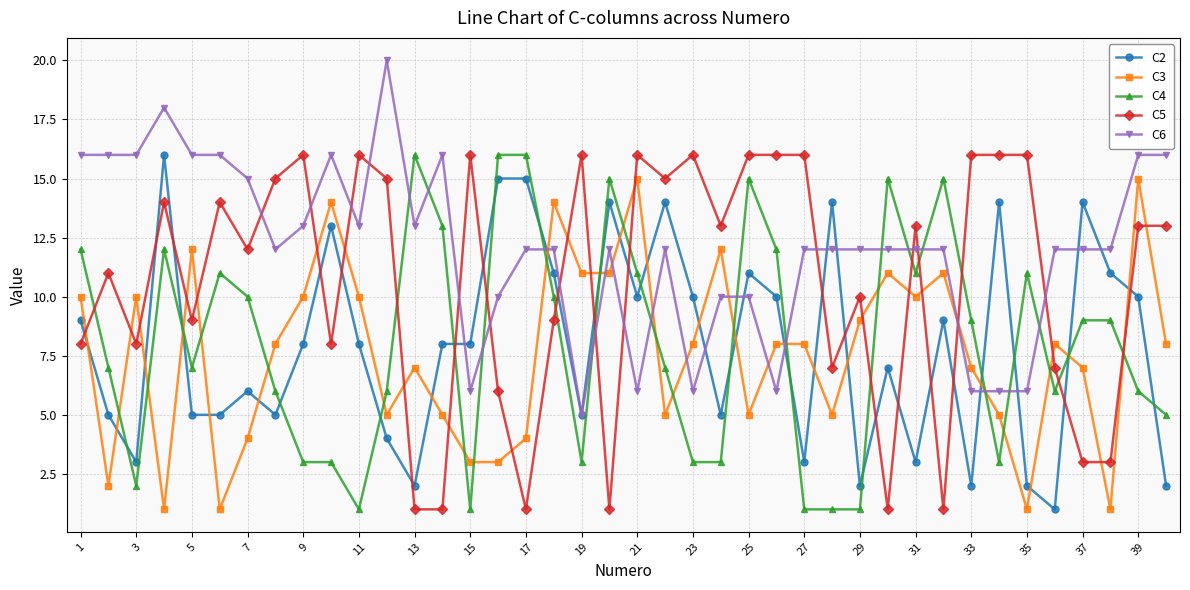

True or false: C3 has more than 2 interior local peaks.

True